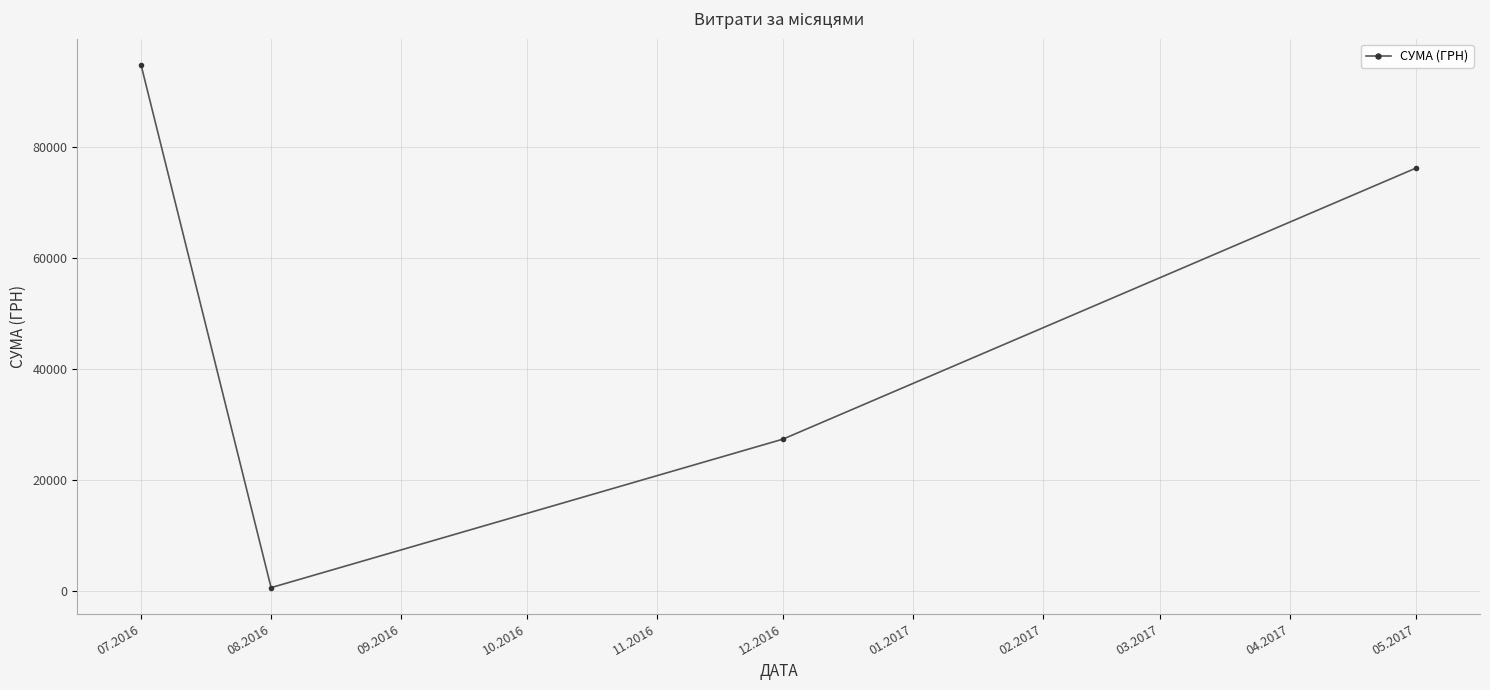

What is the minimum value shown in the chart?

561.4